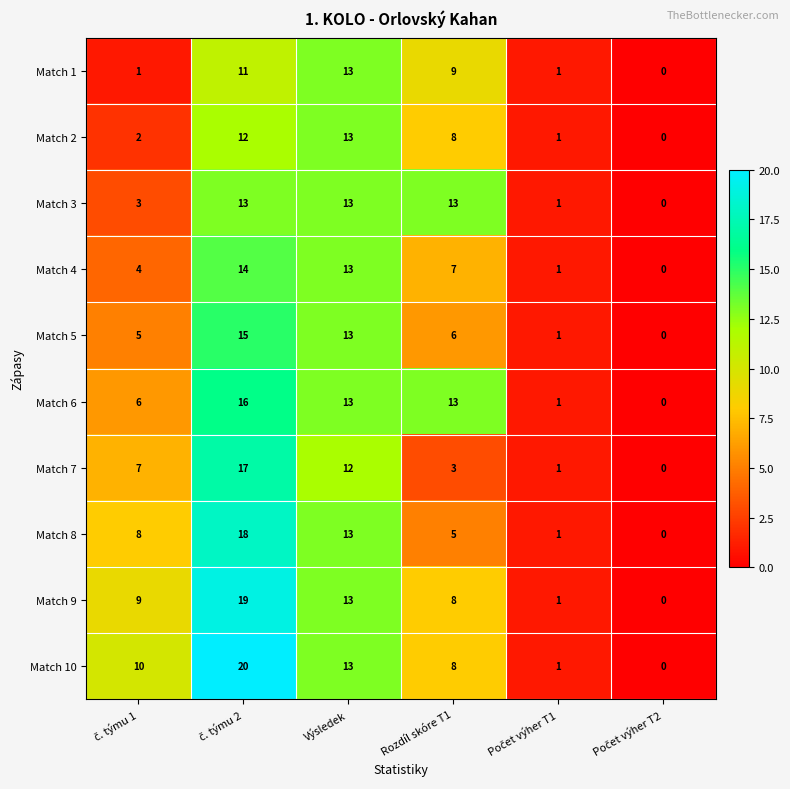

What is the total value across all series at Rozdíl skóre T1?

80